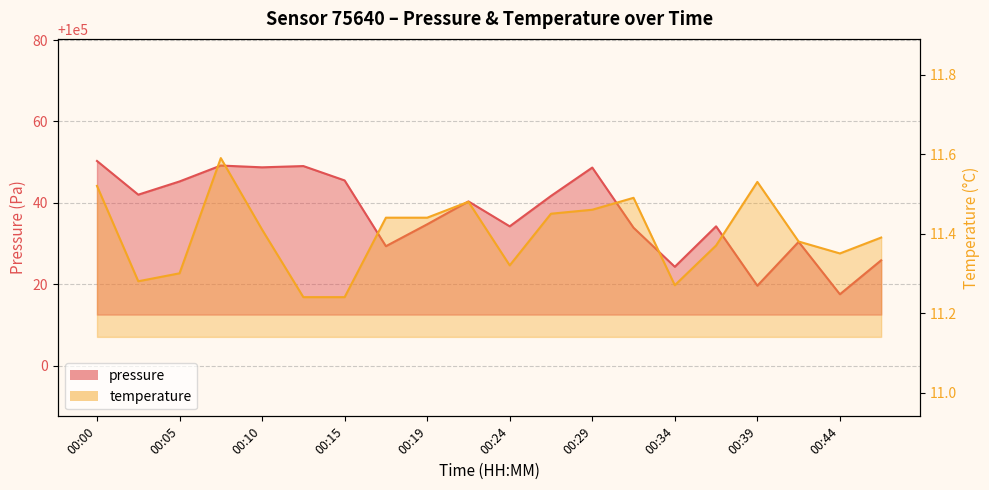

Between 00:39 and 00:02, which is larger?

00:02